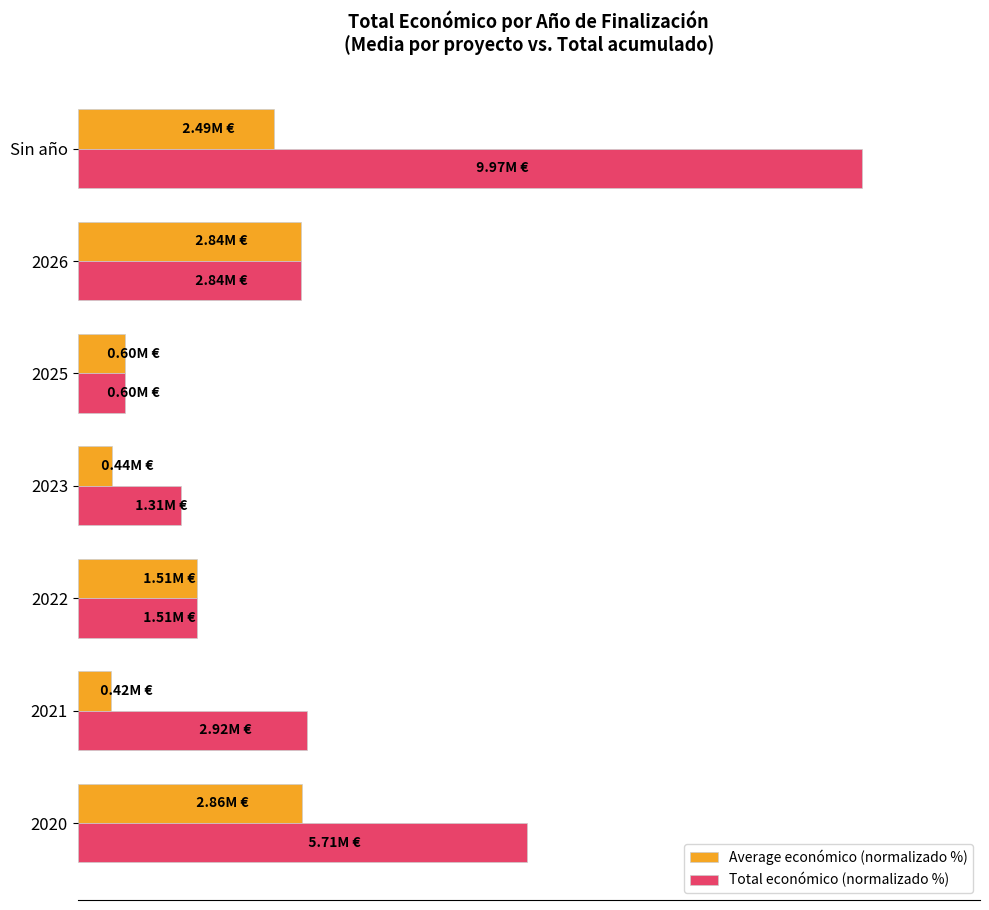

List the series in order of their peak value, lowest first.

Average económico (normalizado %), Total económico (normalizado %)